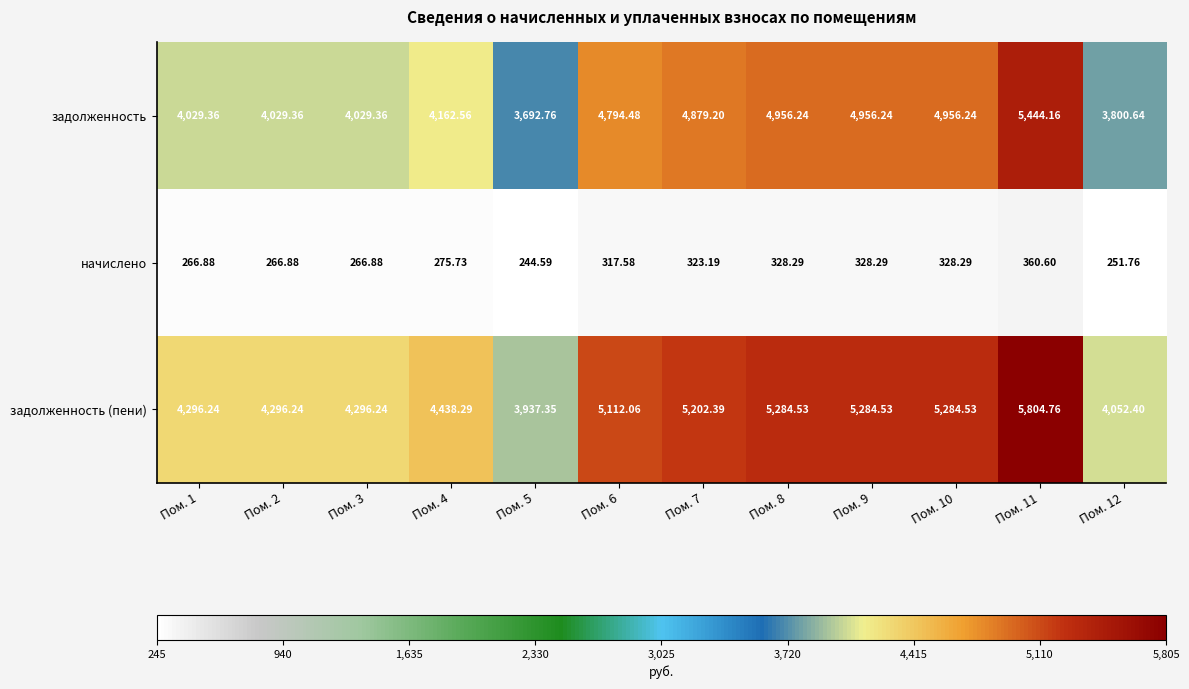

Which series changed the most between Пом. 4 and Пом. 12?

задолженность (пени)